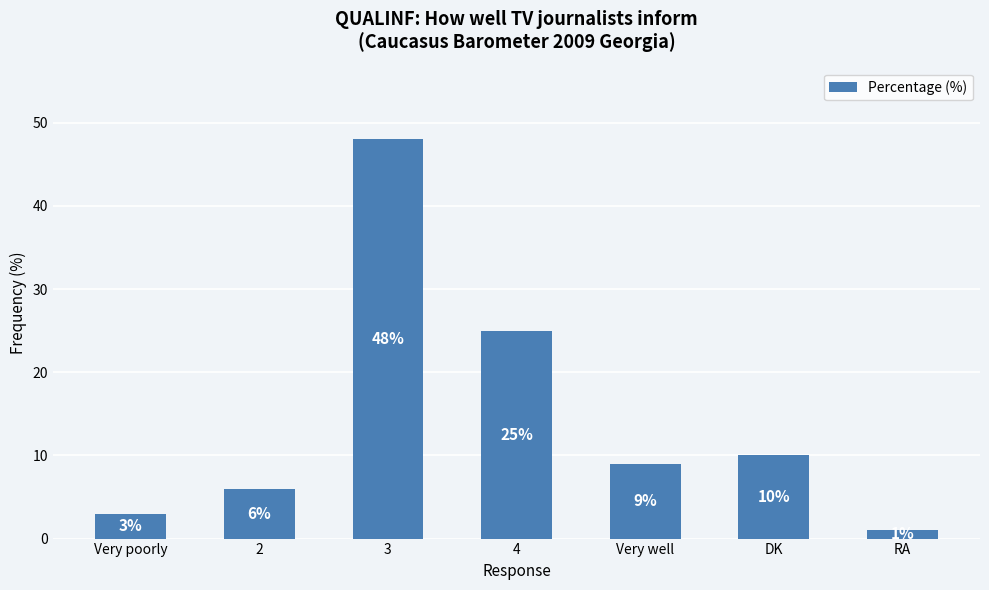

Reading left to right, list all the values displayed in this chart.

3	6	48	25	9	10	1